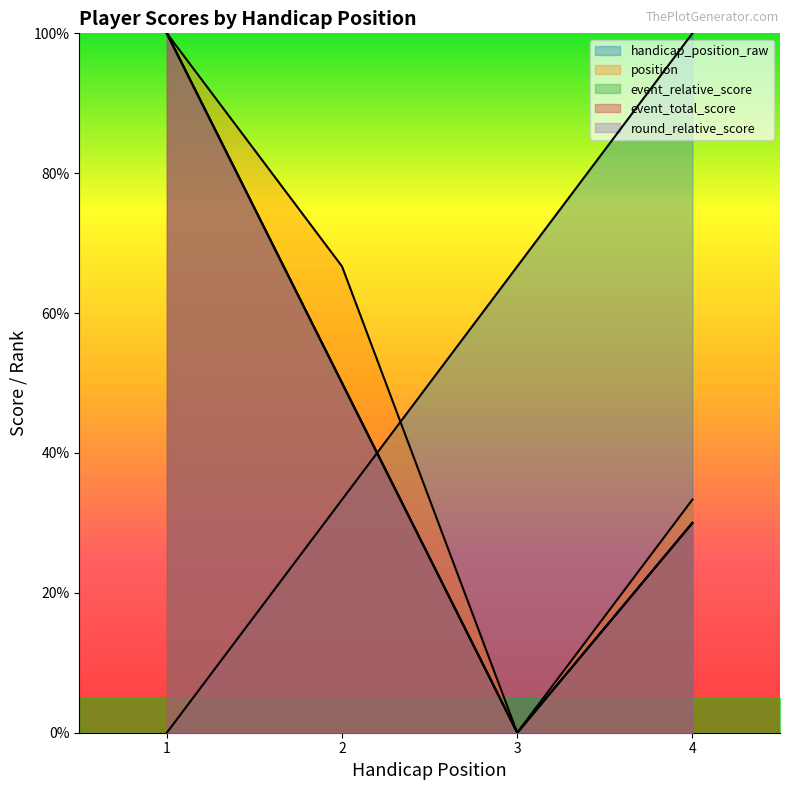

Which series has the widest spread of values?

handicap_position_raw